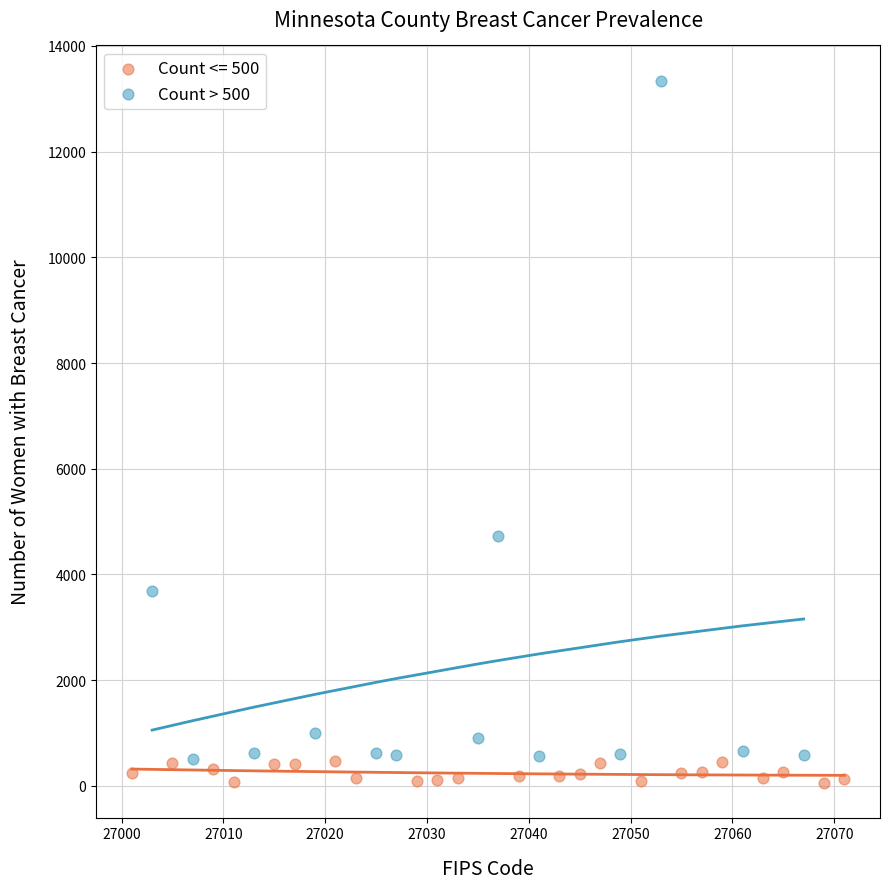

Which series has the largest Y range (max minus min)?

Count > 500